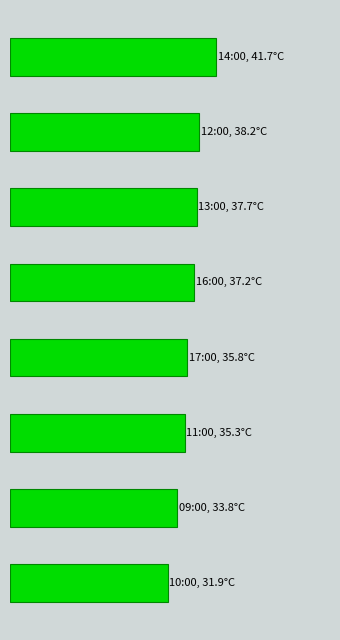

Does the chart contain any negative values?

No